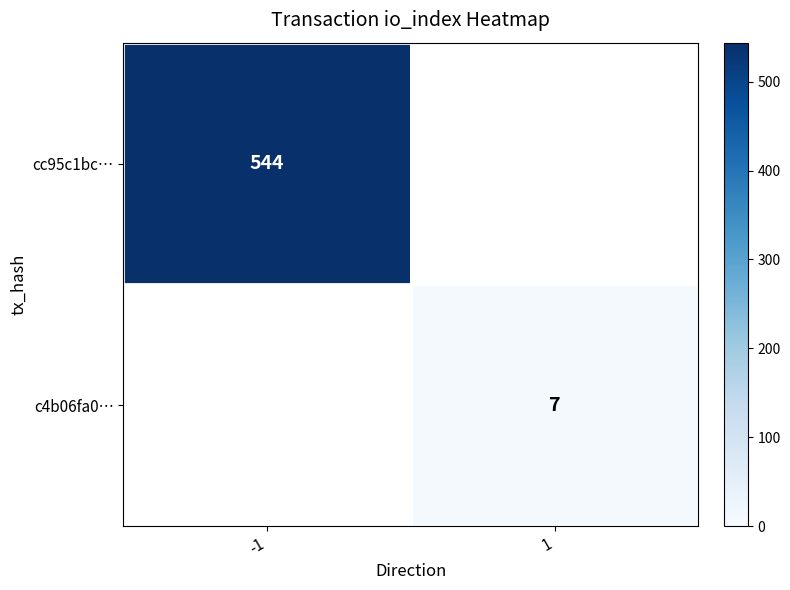

Is the value of c4b06fa0… at 1 greater than the value of cc95c1bc… at -1?

No